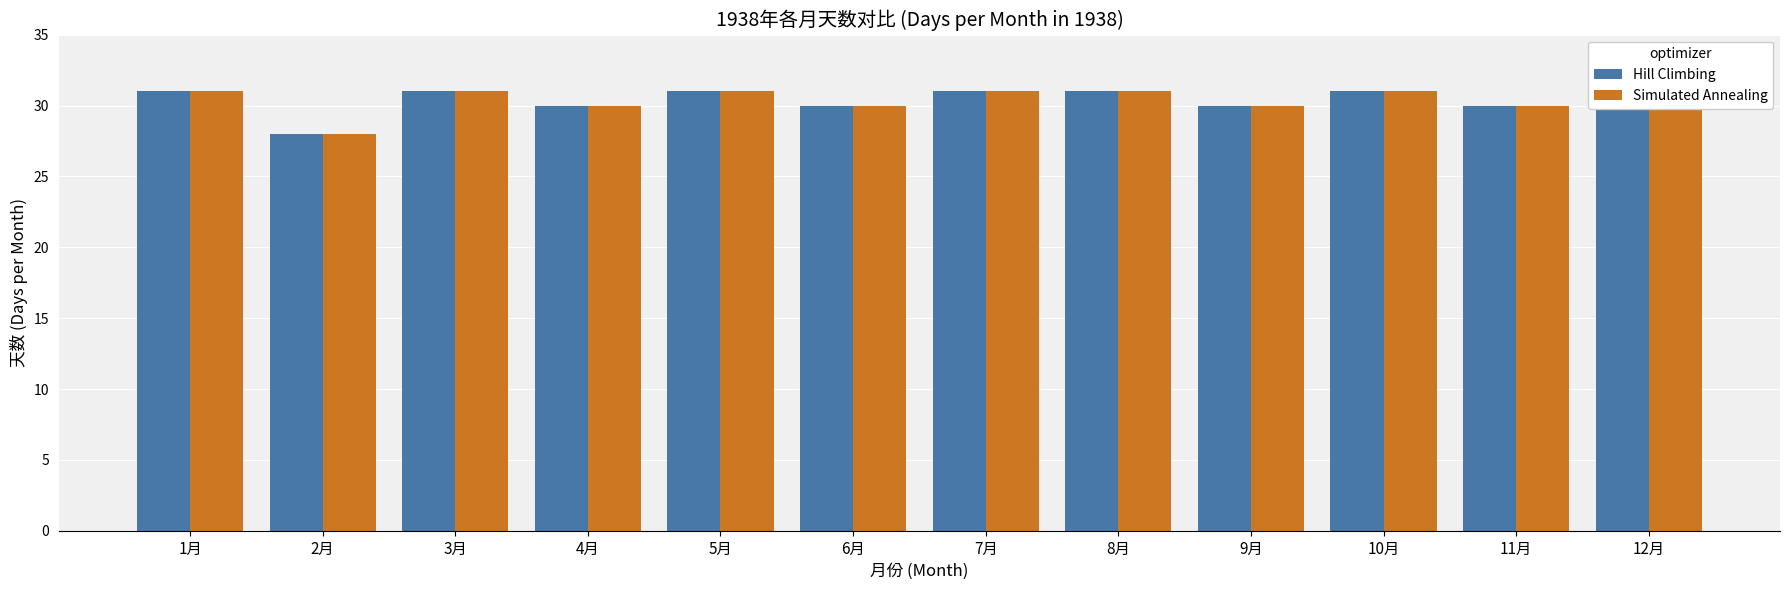

What is the difference between the maximum and minimum values in the Hill Climbing series?

3